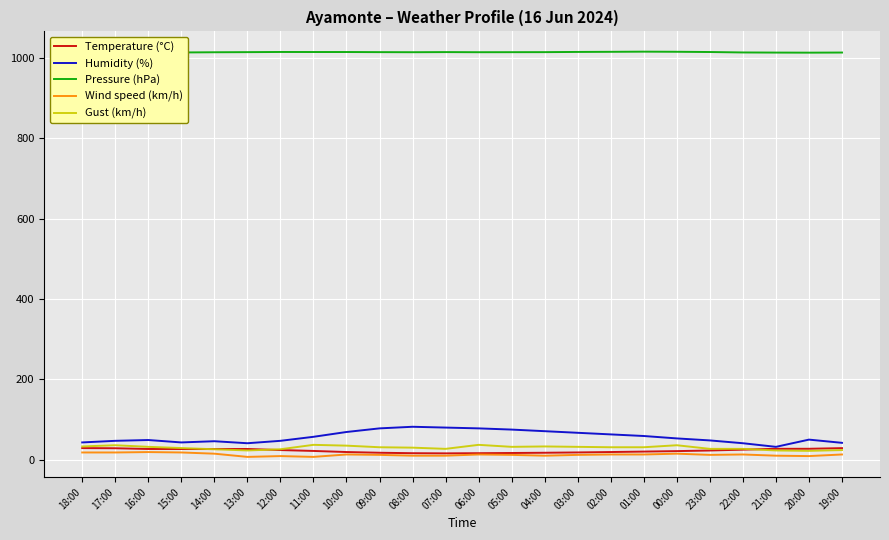

How many interior local peaks does the Temperature (°C) series have?

1